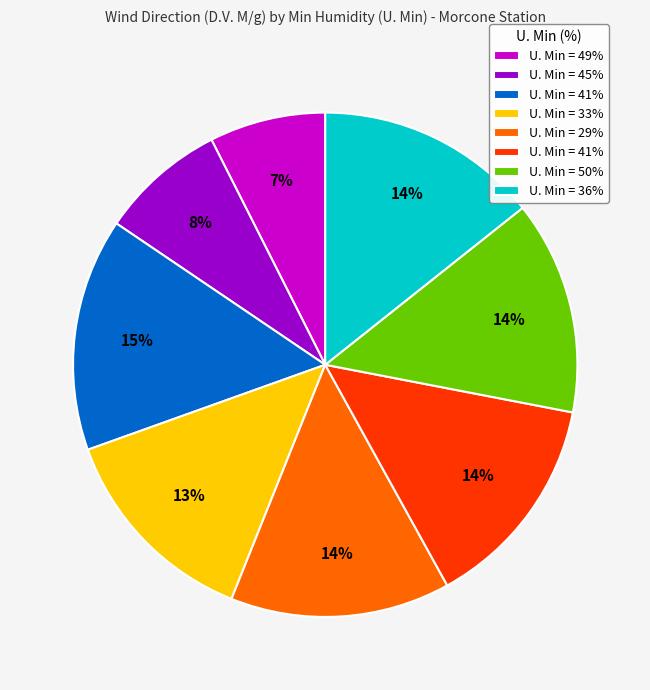

To the nearest percent, what is the average slice percentage?

12%